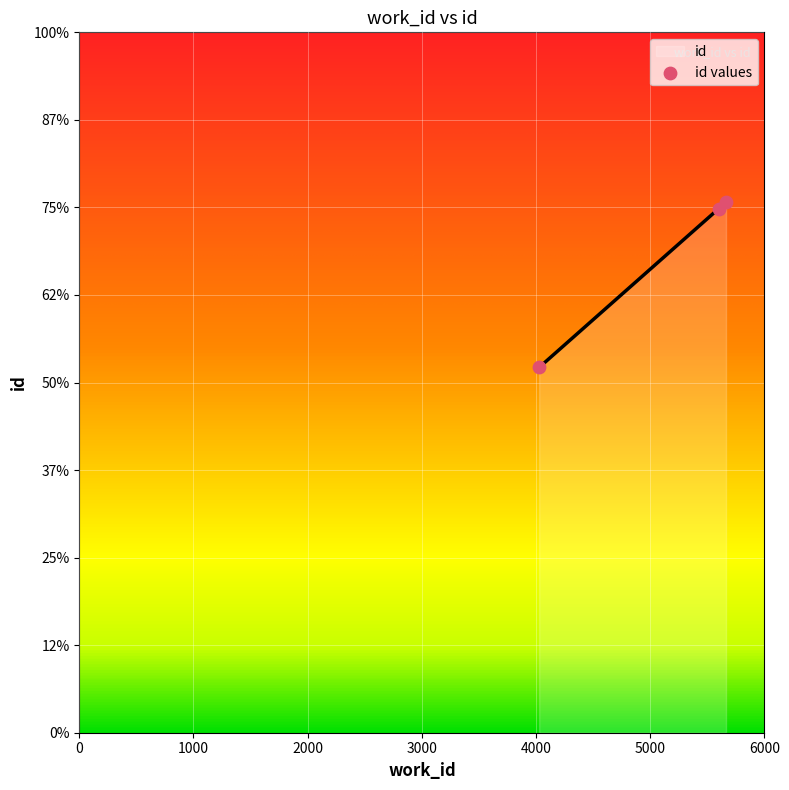

Which has a higher value, 5663 or 5598?

5663